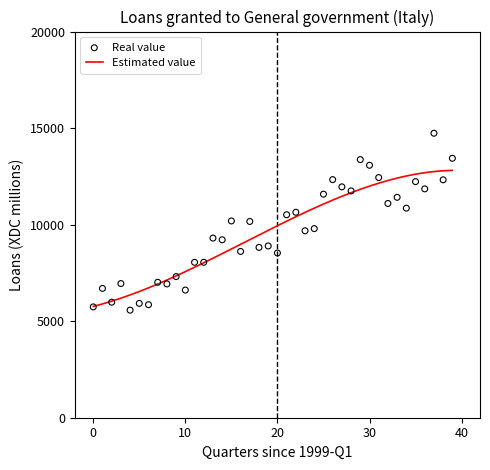

What is the lowest value of the Estimated value series?

5764.9